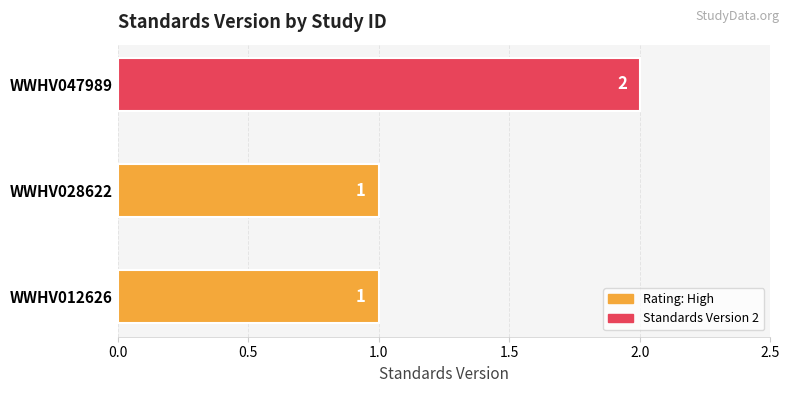

How many values are between 1 and 2?

3